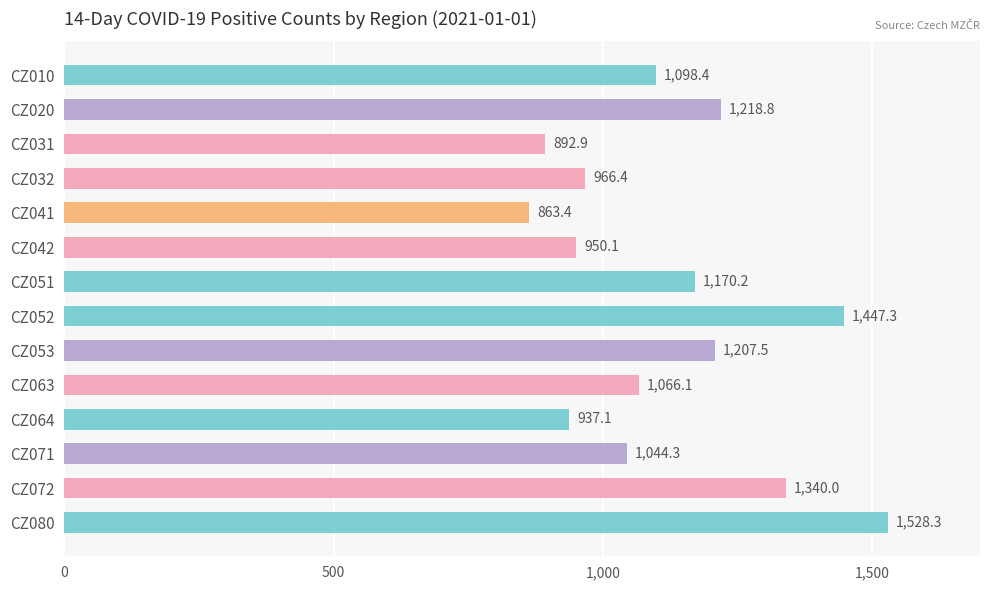

What is the difference between the maximum and second lowest values?

635.4